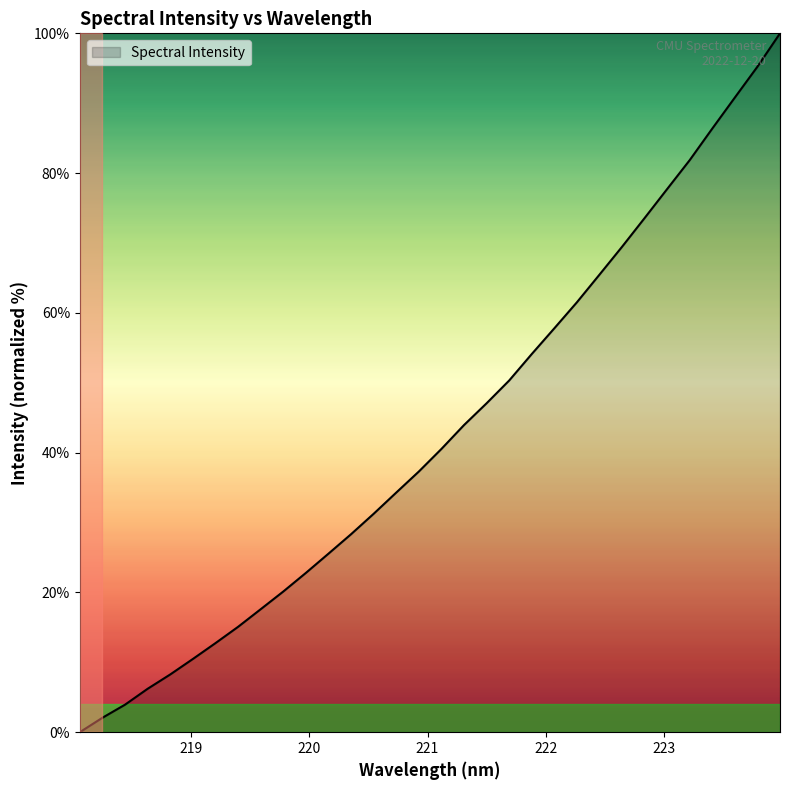

What is the greatest value displayed?

100.0